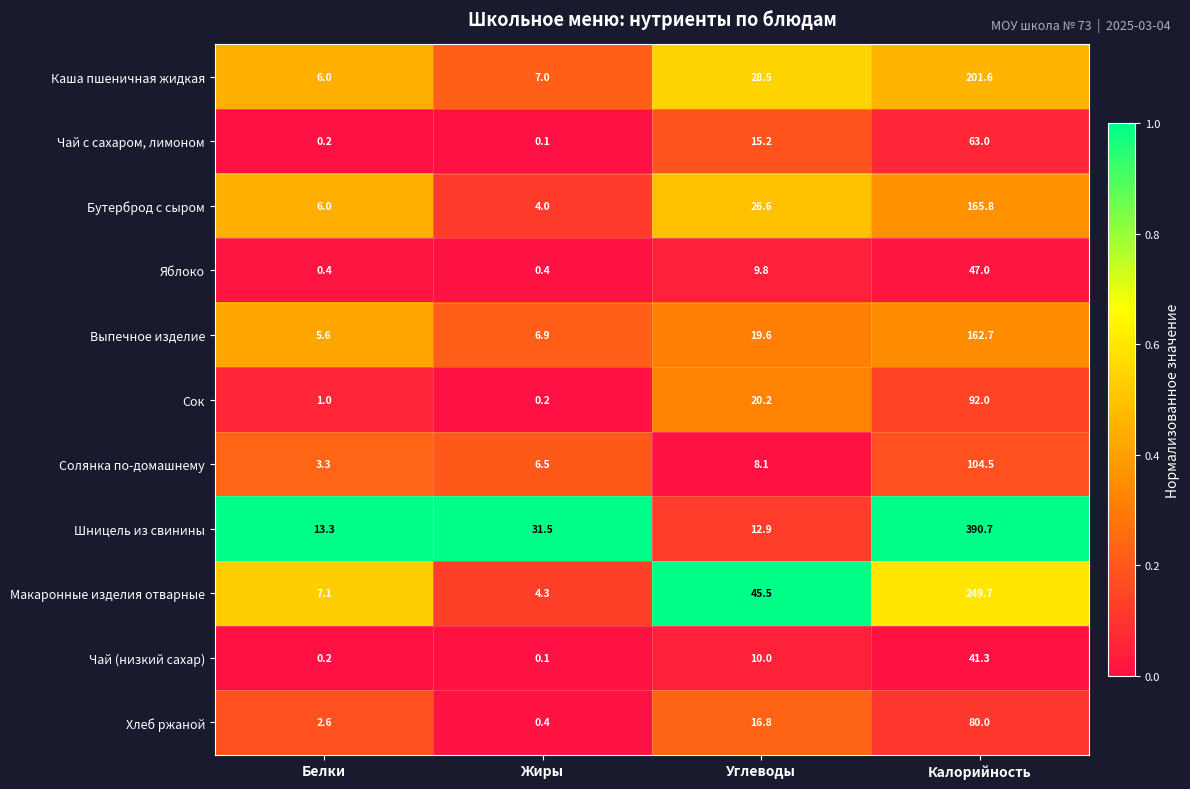

Where does the Яблоко series first go above 9?

Углеводы